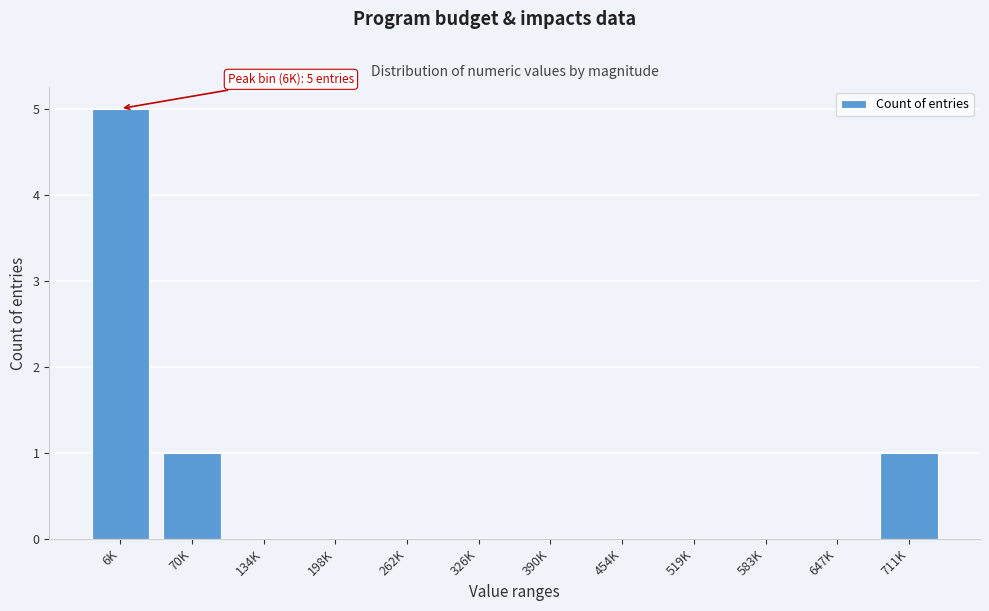

Reading left to right, transcribe all the data shown in this chart.

6K=5	70K=1	134K=0	198K=0	262K=0	326K=0	390K=0	454K=0	519K=0	583K=0	647K=0	711K=1